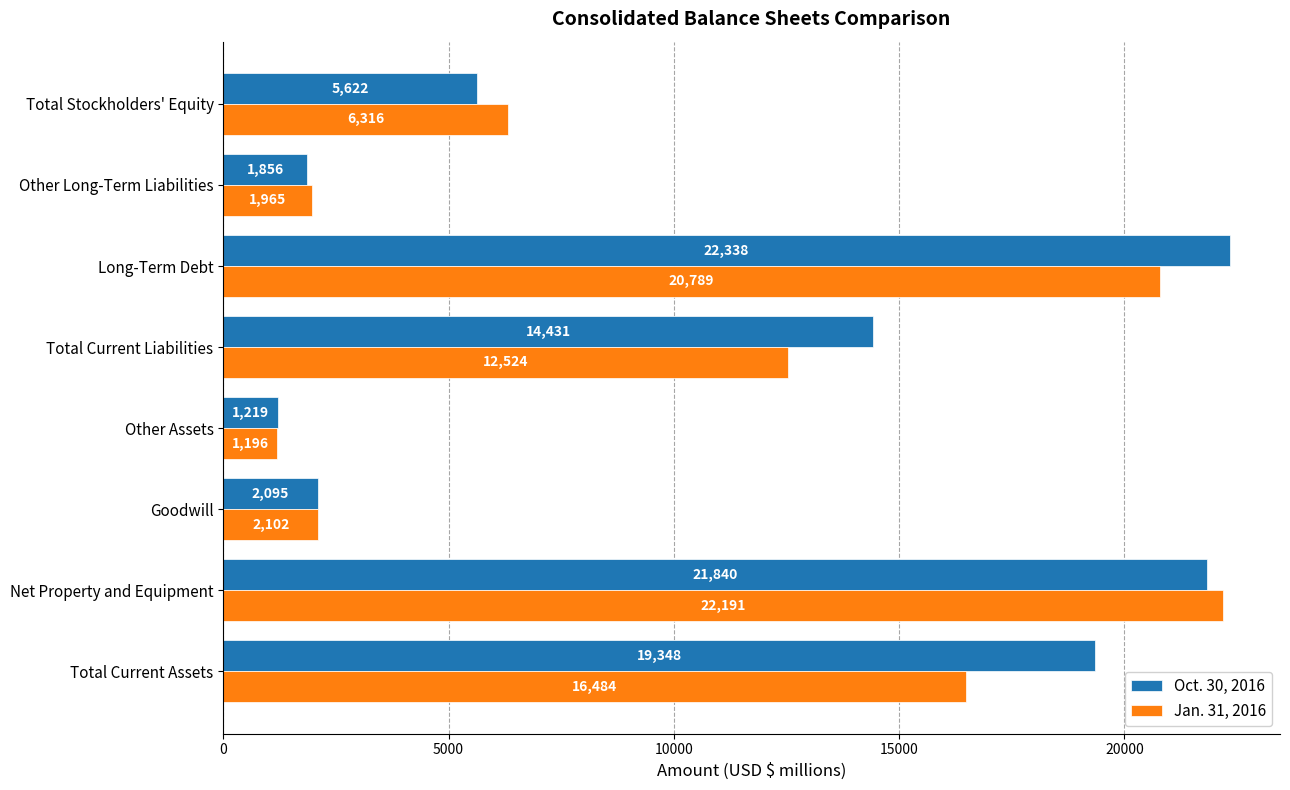

What is the sum of all Jan. 31, 2016 values?

83567